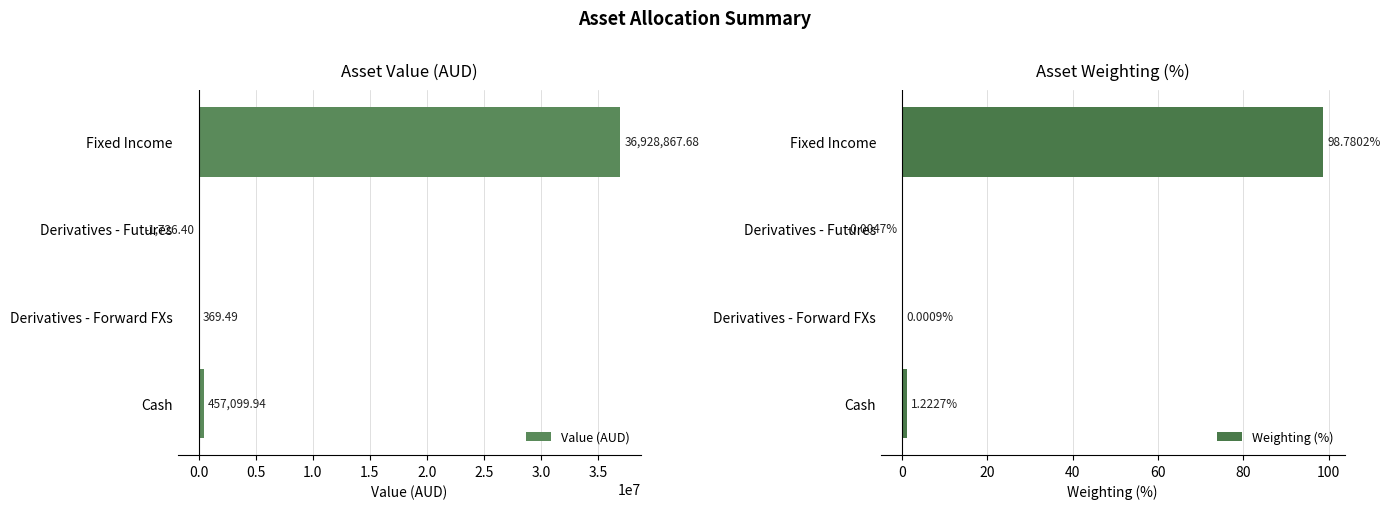

What is the minimum value shown in the chart?

-1726.4